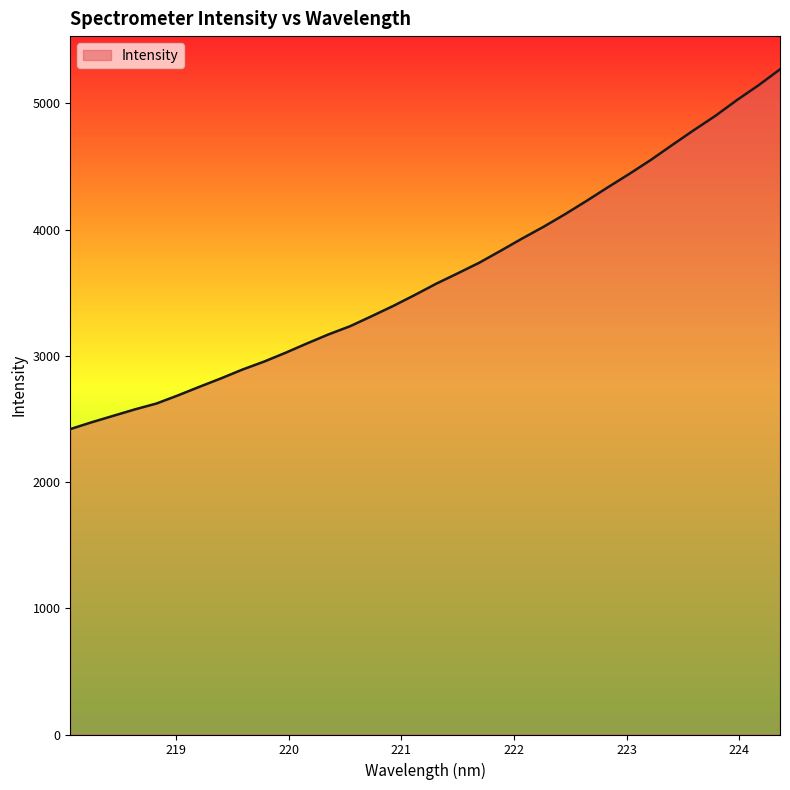

What is the difference between the maximum and minimum values?

2850.1